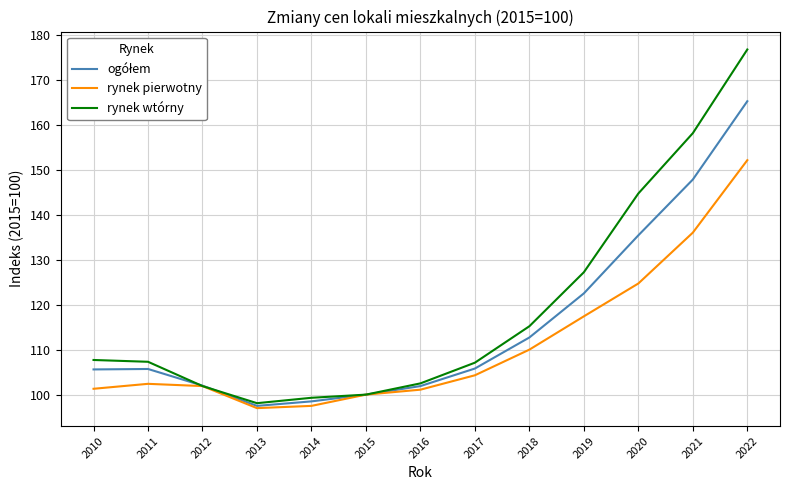

The value of rynek pierwotny at 2018 is 74.4. True or false?

False